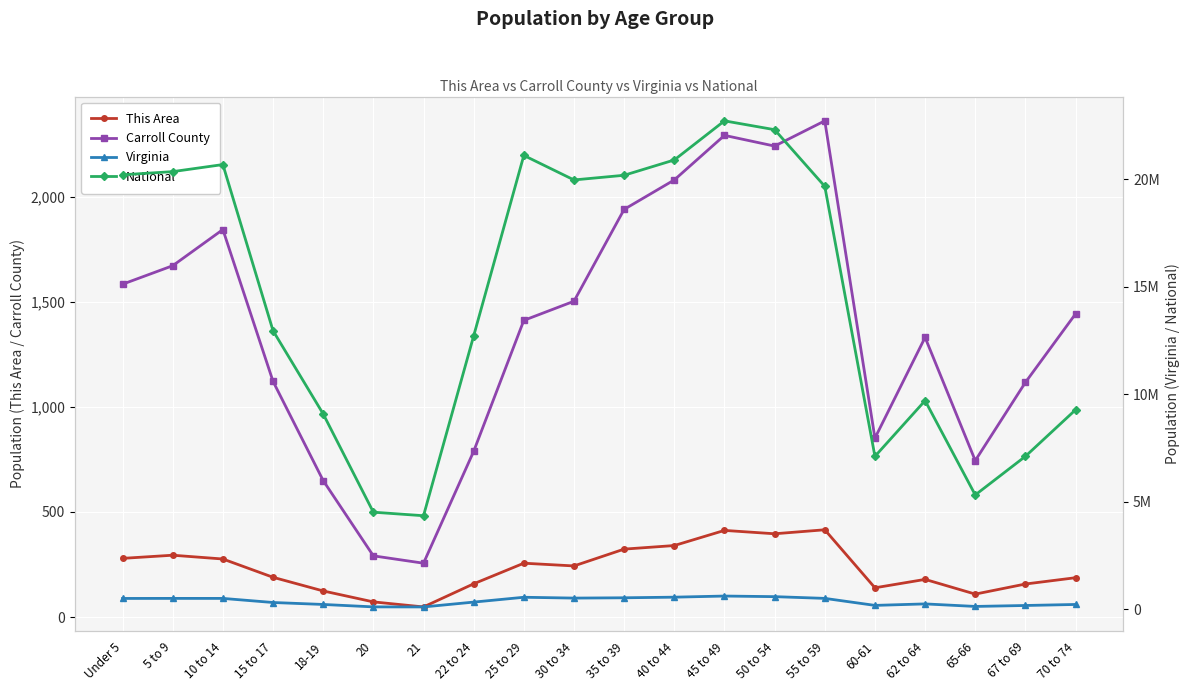

At 60-61, list the series in order from largest to smallest.

National, Virginia, Carroll County, This Area